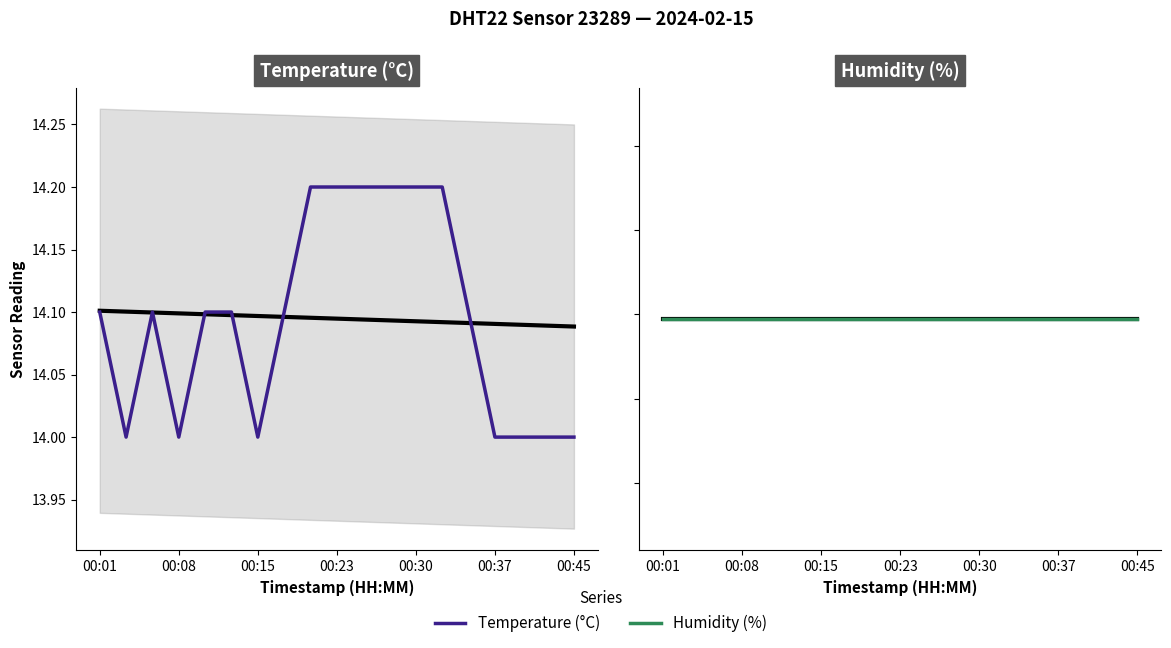

List the series in order of their peak value, lowest first.

temperature, humidity